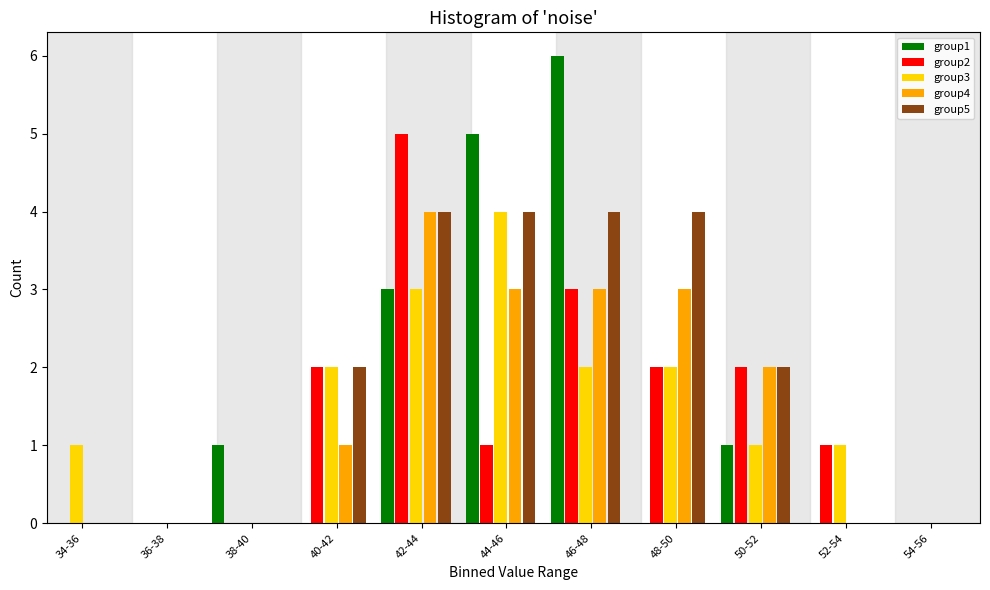

True or false: group4 has a value of 3 at 48-50.

True